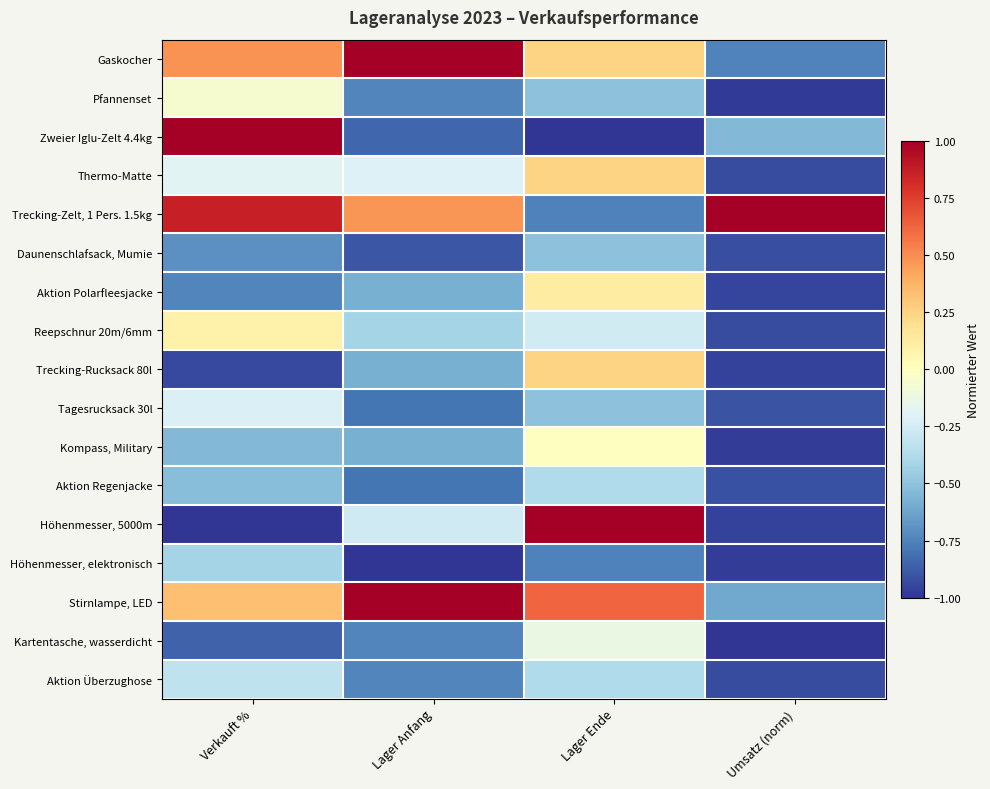

Reading left to right, list all the values displayed in this chart.

Gaskocher: Verkauft %=0.5	Lager Anfang=1.0	Lager Ende=0.2	Umsatz (norm)=-0.7
Pfannenset: Verkauft %=-0.1	Lager Anfang=-0.7	Lager Ende=-0.5	Umsatz (norm)=-1.0
Zweier Iglu-Zelt 4.4kg: Verkauft %=1.0	Lager Anfang=-0.8	Lager Ende=-1.0	Umsatz (norm)=-0.5
Thermo-Matte: Verkauft %=-0.2	Lager Anfang=-0.2	Lager Ende=0.2	Umsatz (norm)=-0.9
Trecking-Zelt, 1 Pers. 1.5kg: Verkauft %=0.9	Lager Anfang=0.5	Lager Ende=-0.8	Umsatz (norm)=1.0
Daunenschlafsack, Mumie: Verkauft %=-0.7	Lager Anfang=-0.9	Lager Ende=-0.5	Umsatz (norm)=-0.9
Aktion Polarfleesjacke: Verkauft %=-0.7	Lager Anfang=-0.6	Lager Ende=0.1	Umsatz (norm)=-1.0
Reepschnur 20m/6mm: Verkauft %=0.1	Lager Anfang=-0.4	Lager Ende=-0.3	Umsatz (norm)=-0.9
Trecking-Rucksack 80l: Verkauft %=-0.9	Lager Anfang=-0.6	Lager Ende=0.2	Umsatz (norm)=-1.0
Tagesrucksack 30l: Verkauft %=-0.2	Lager Anfang=-0.8	Lager Ende=-0.5	Umsatz (norm)=-0.9
Kompass, Military: Verkauft %=-0.5	Lager Anfang=-0.6	Lager Ende=-0.0	Umsatz (norm)=-1.0
Aktion Regenjacke: Verkauft %=-0.5	Lager Anfang=-0.8	Lager Ende=-0.4	Umsatz (norm)=-0.9
Höhenmesser, 5000m: Verkauft %=-1.0	Lager Anfang=-0.3	Lager Ende=1.0	Umsatz (norm)=-1.0
Höhenmesser, elektronisch: Verkauft %=-0.4	Lager Anfang=-1.0	Lager Ende=-0.8	Umsatz (norm)=-1.0
Stirnlampe, LED: Verkauft %=0.3	Lager Anfang=1.0	Lager Ende=0.6	Umsatz (norm)=-0.6
Kartentasche, wasserdicht: Verkauft %=-0.9	Lager Anfang=-0.7	Lager Ende=-0.1	Umsatz (norm)=-1.0
Aktion Überzughose: Verkauft %=-0.3	Lager Anfang=-0.7	Lager Ende=-0.4	Umsatz (norm)=-0.9